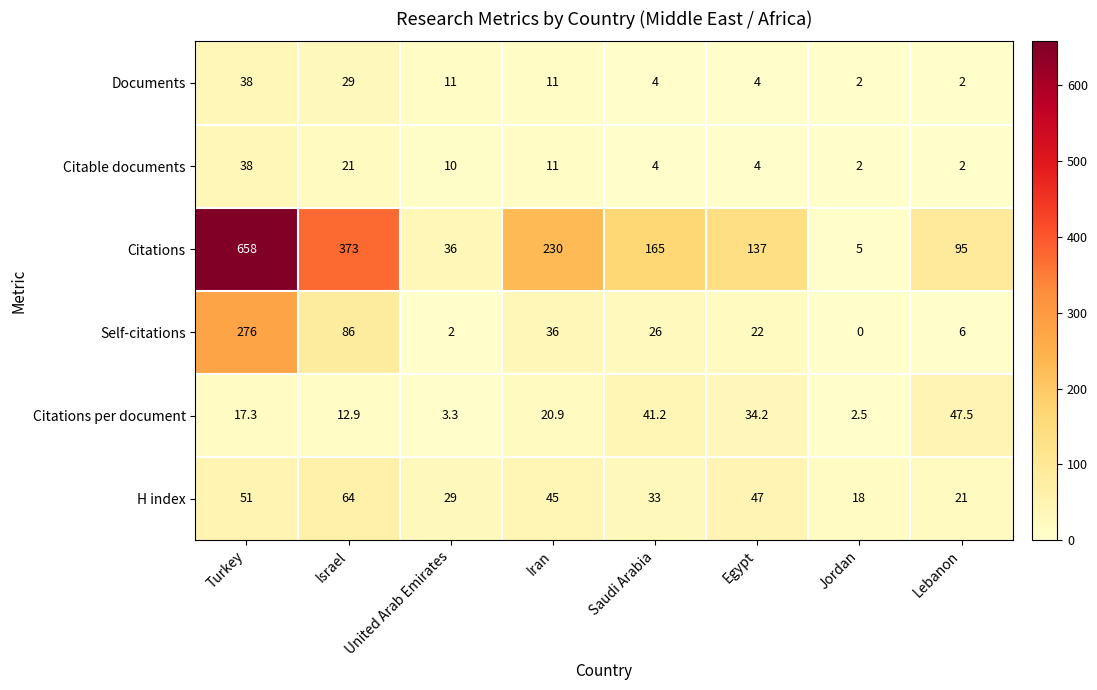

What is the sum of the Citations values at Egypt and Turkey?

795.0